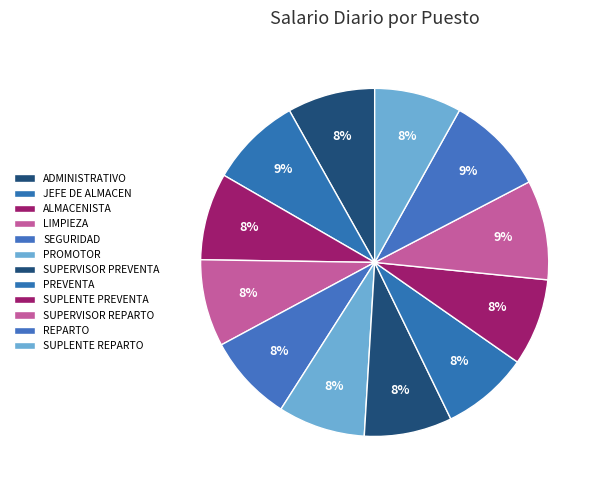

How many slices are in this pie chart?

12